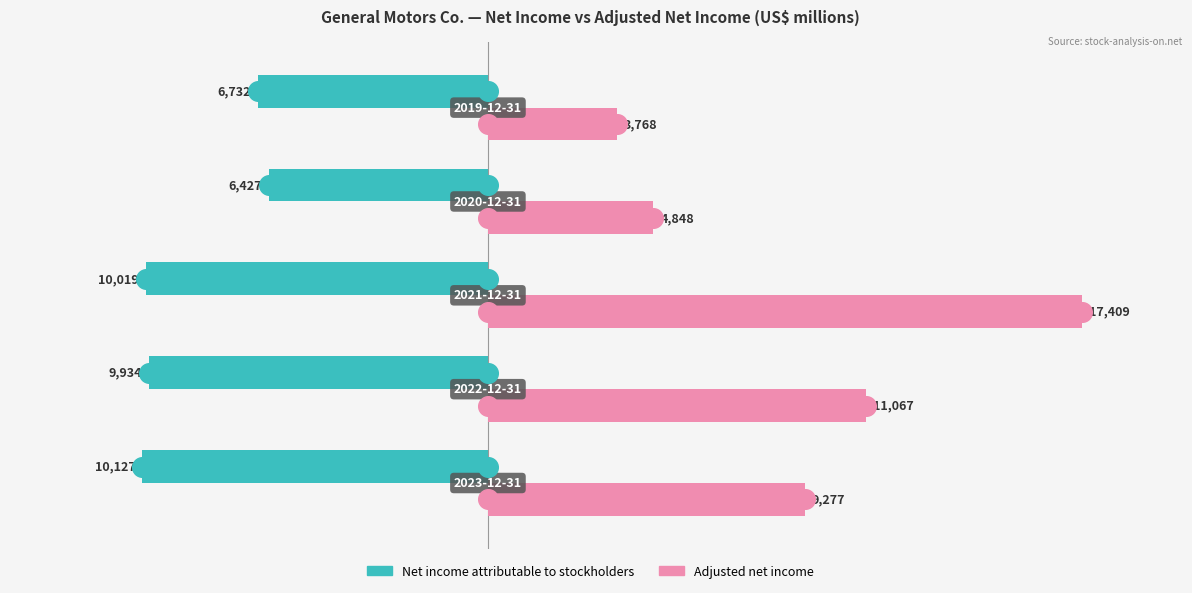

Which series has the largest total across all categories?

Adjusted net income